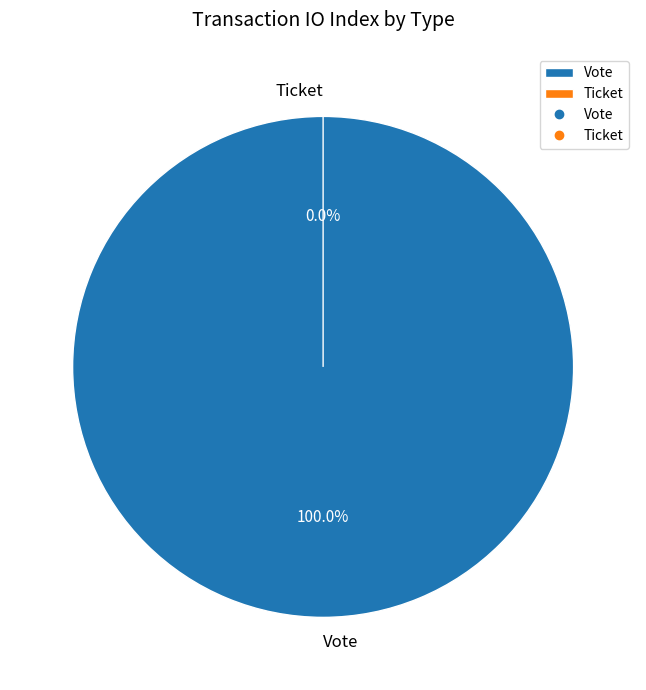

To the nearest percent, what is the difference between the Ticket and Vote slice percentages?

100%